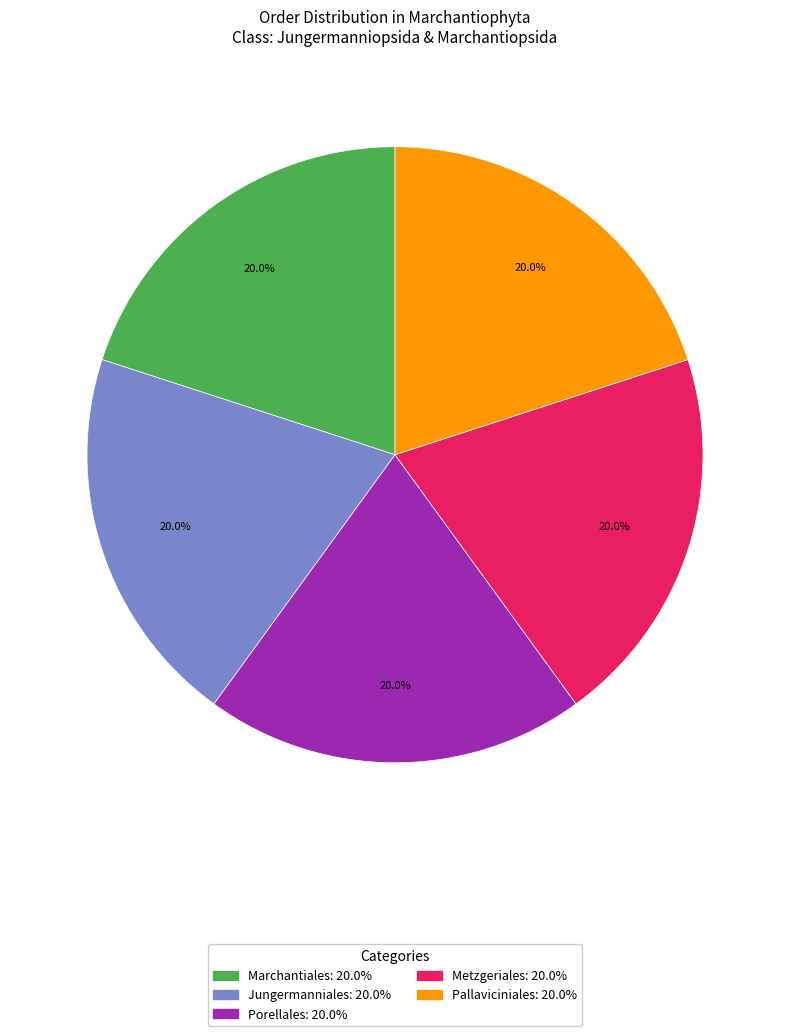

How many segments does this pie chart have?

5